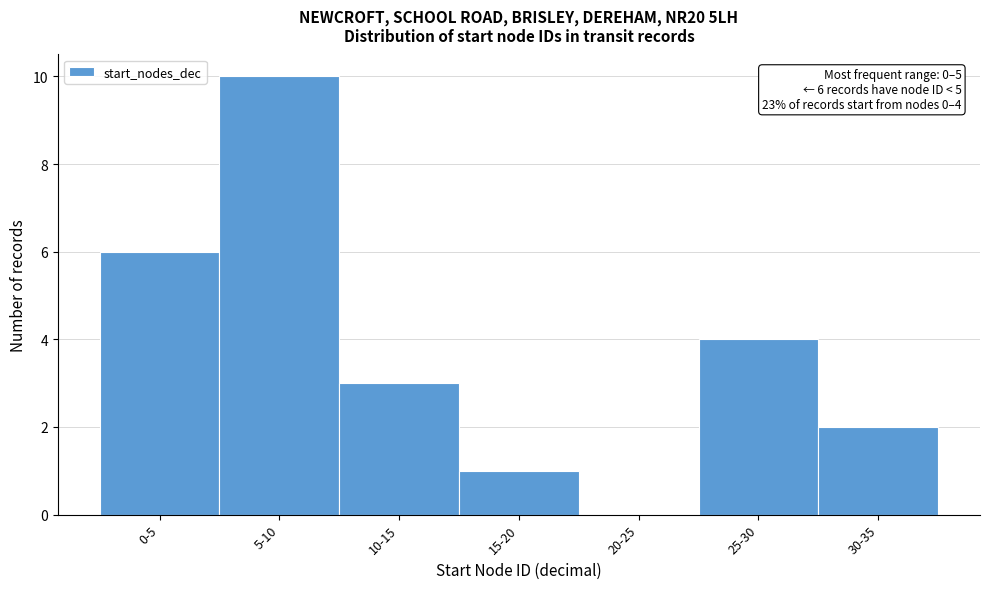

Reading left to right, extract all data points from this chart.

0-5=6	5-10=10	10-15=3	15-20=1	20-25=0	25-30=4	30-35=2